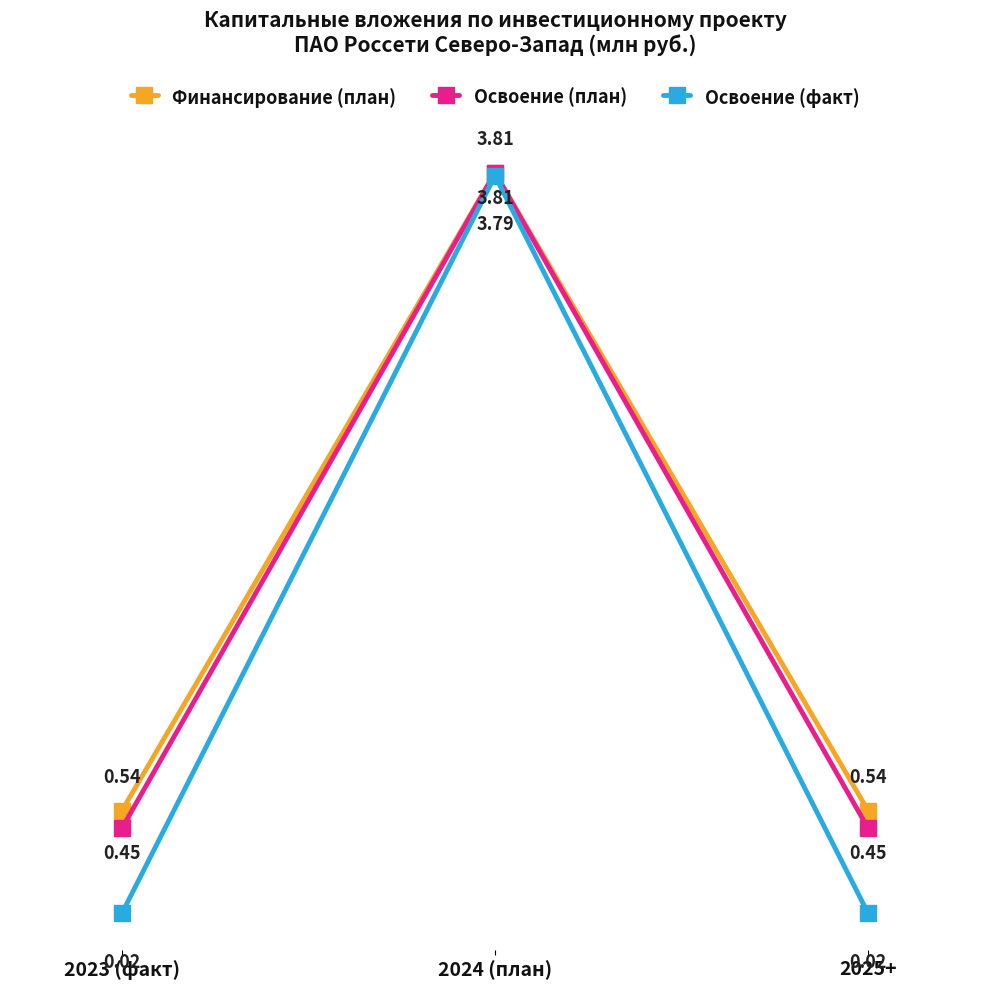

Which series has the largest total across all categories?

Финансирование (план)